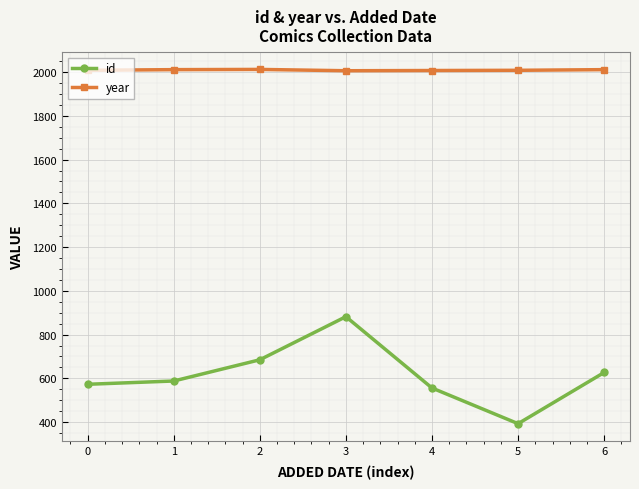

True or false: id has a value of 98 at 5.

False